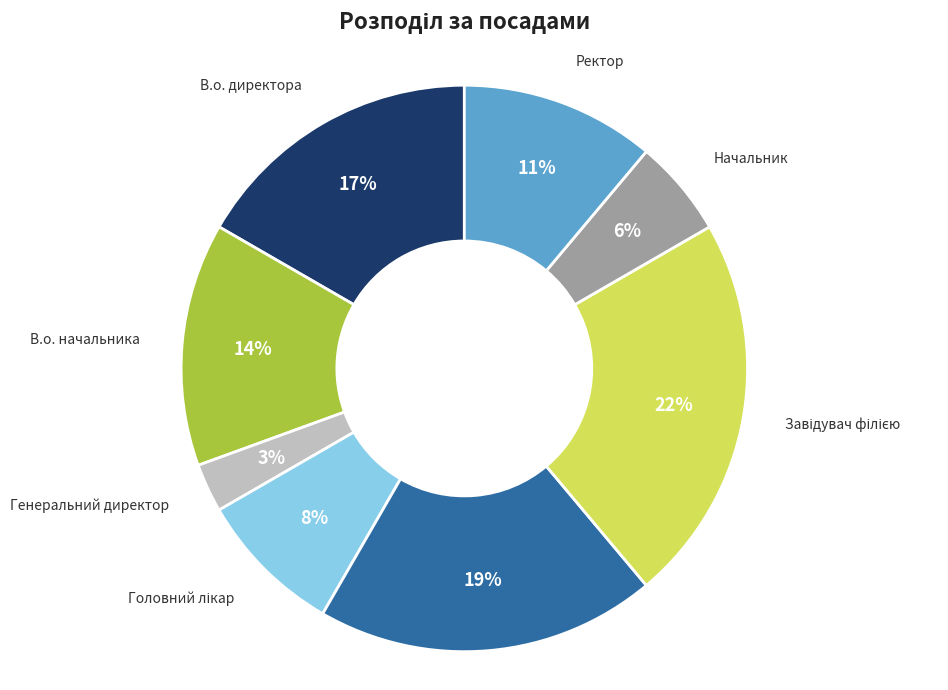

To the nearest percent, what is the average slice percentage?

12%